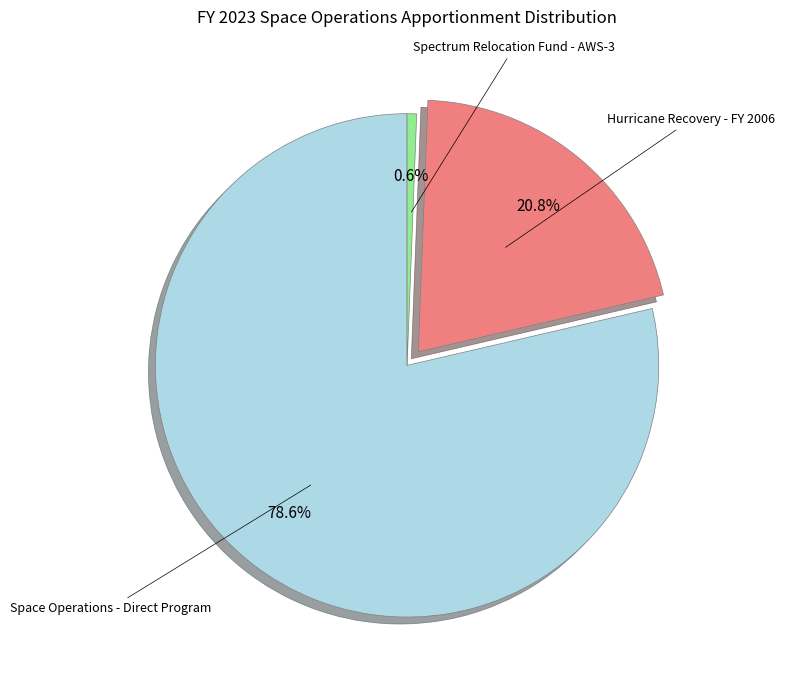

Does any single category account for the majority?

Yes